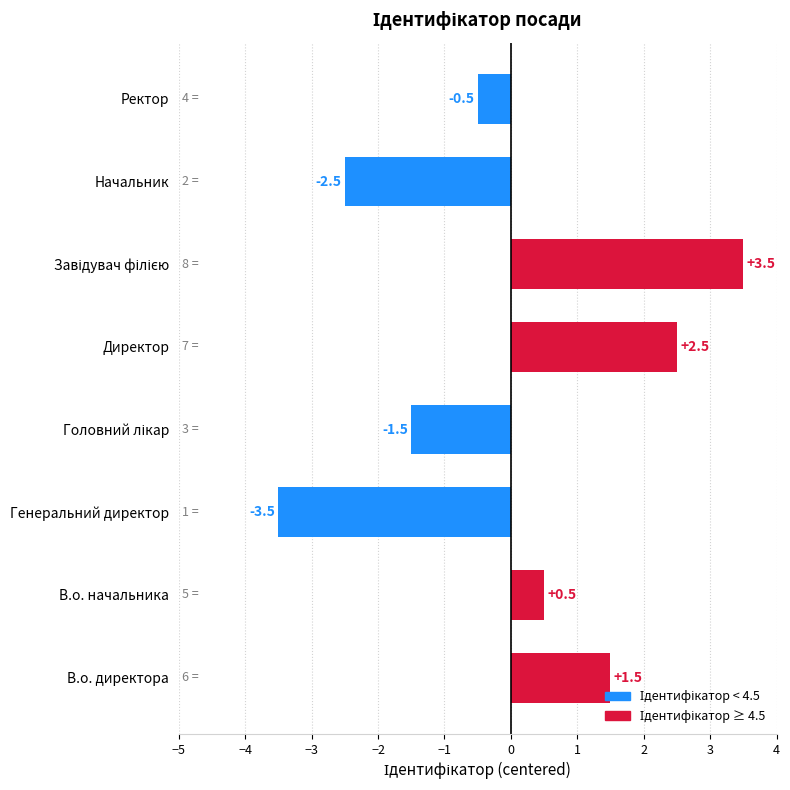

The chart shows a value of -1.2 at Начальник. True or false?

False